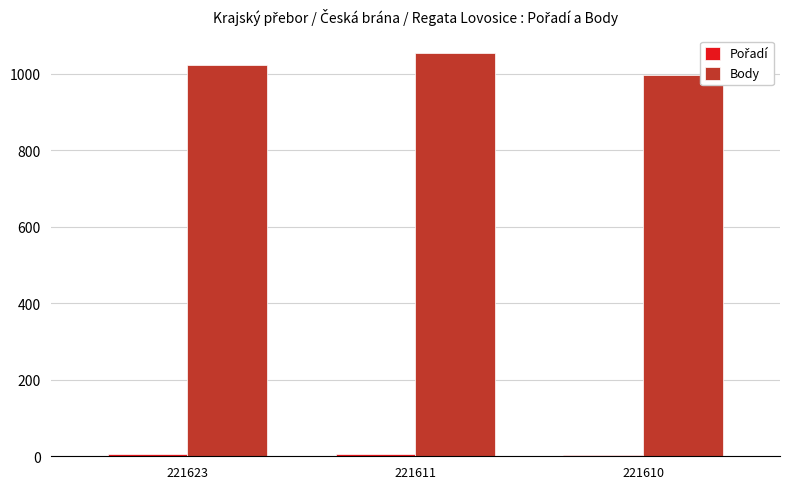

What is the greatest value displayed?

1054